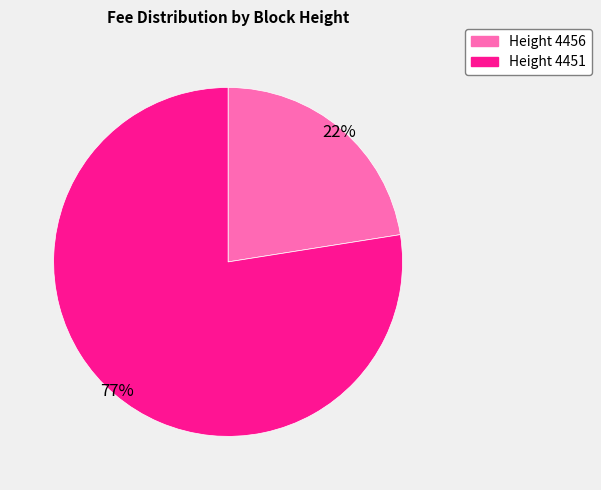

True or false: Height 4451 accounts for 92% of the total.

False